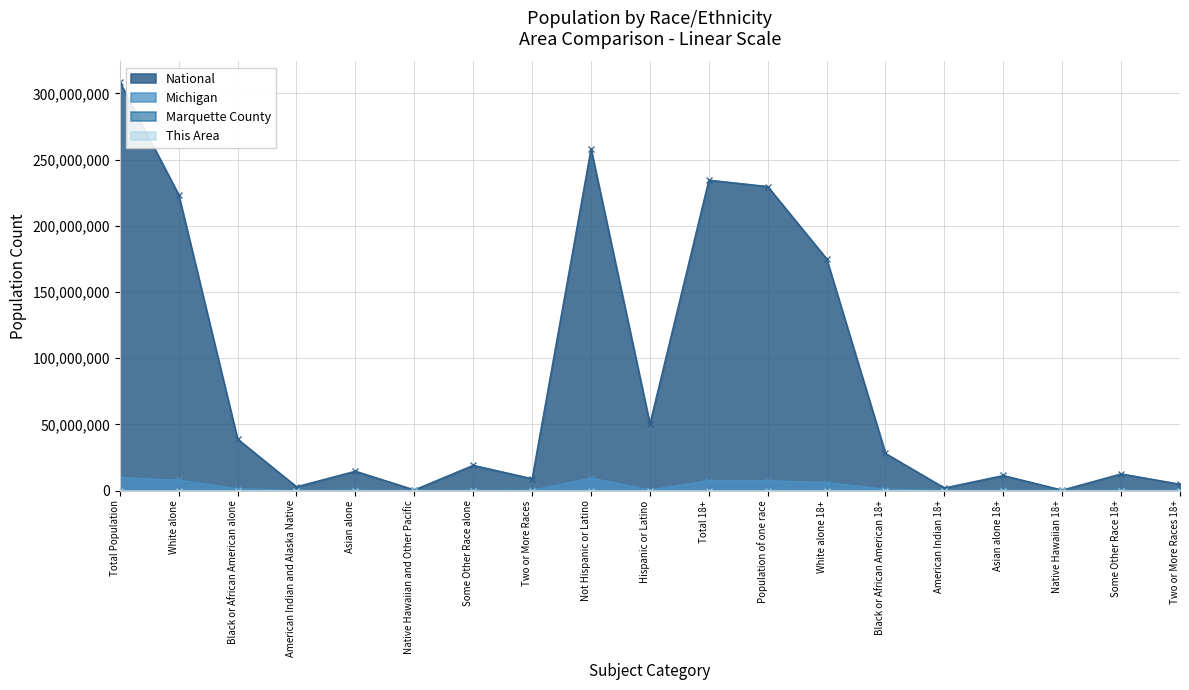

What is the greatest value displayed?

308745538